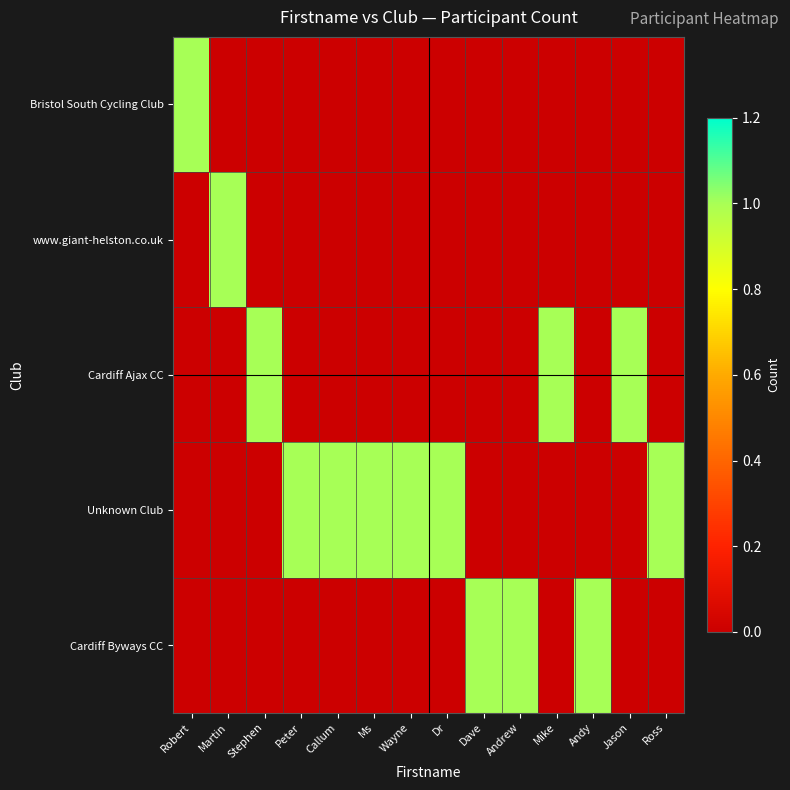

What is the total value across all series at Andrew?

1